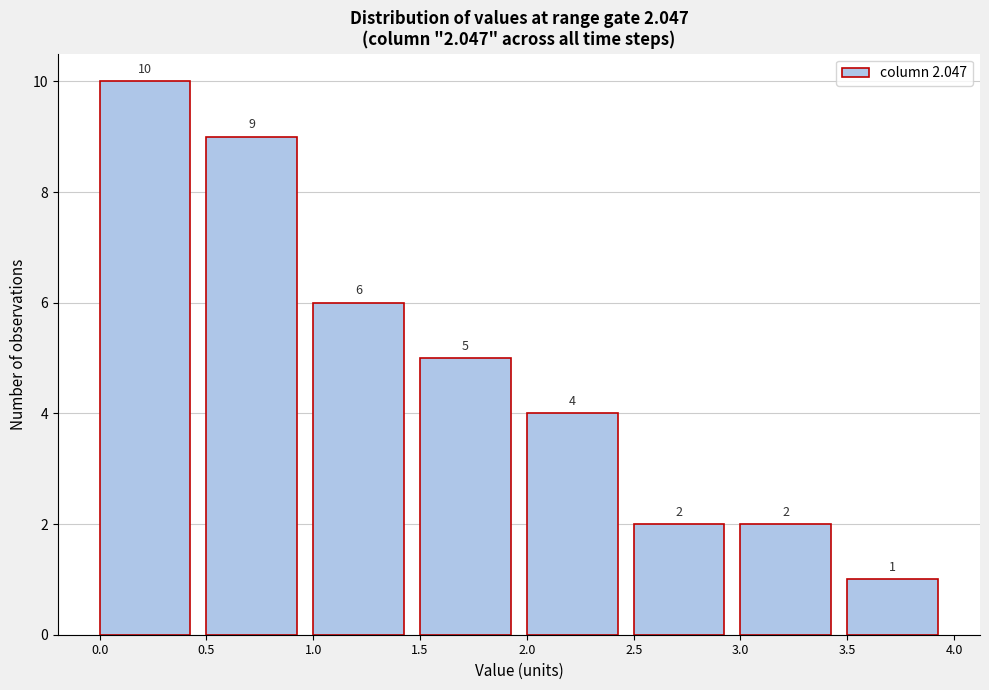

Which range on the x-axis has the tallest bar?

0.0 to 0.5